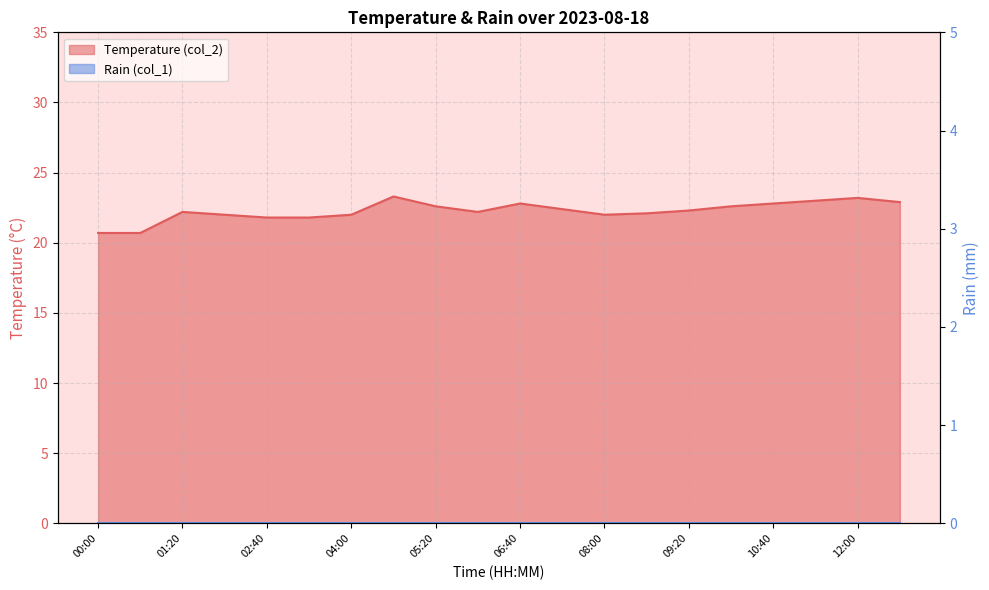

What is the difference between the second highest and second lowest values?

2.5